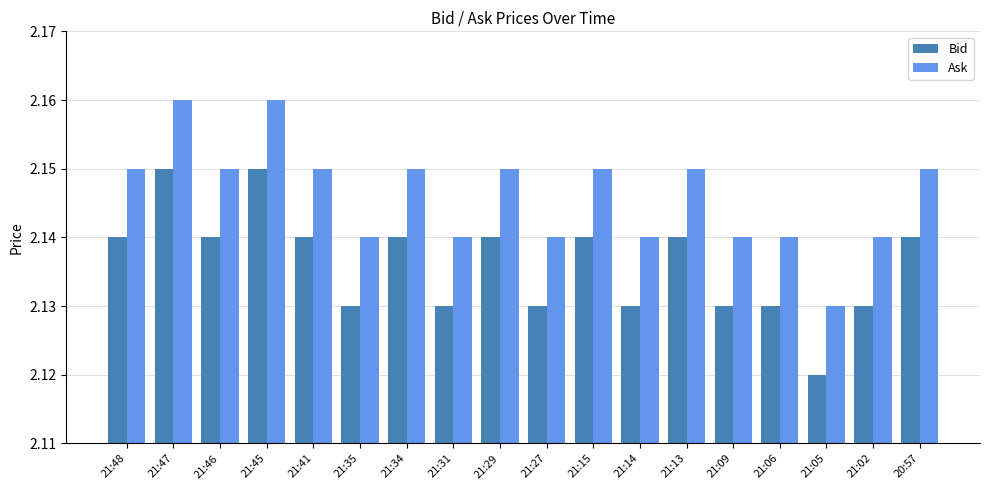

At which label does Ask reach its minimum?

21:05